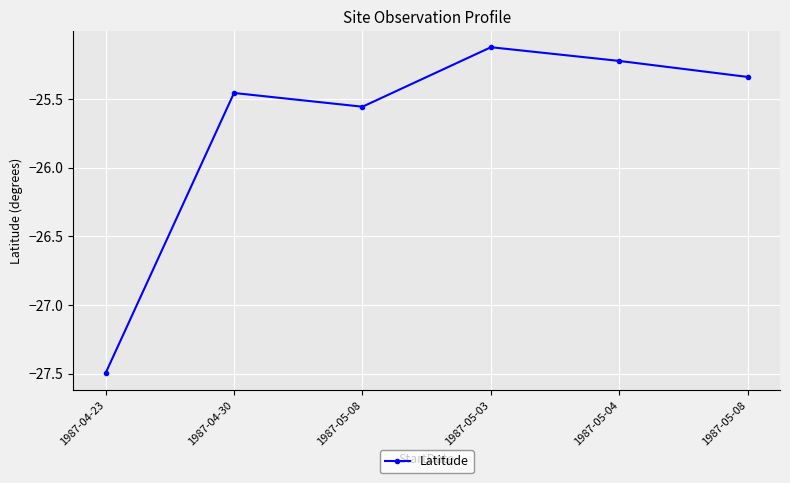

How many lines are shown in the chart?

1